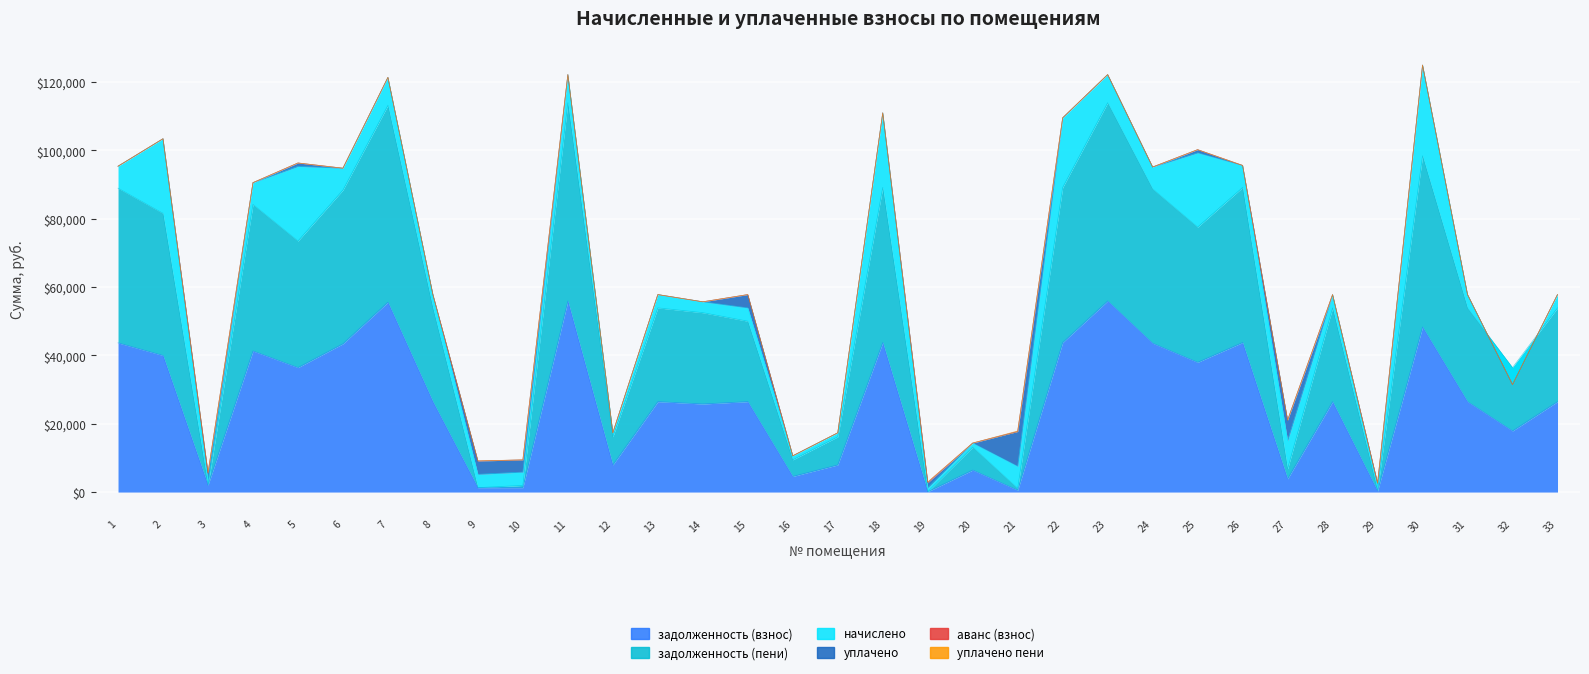

What is the value of the задолженность (взнос) point at the 26th from the left?

43779.8